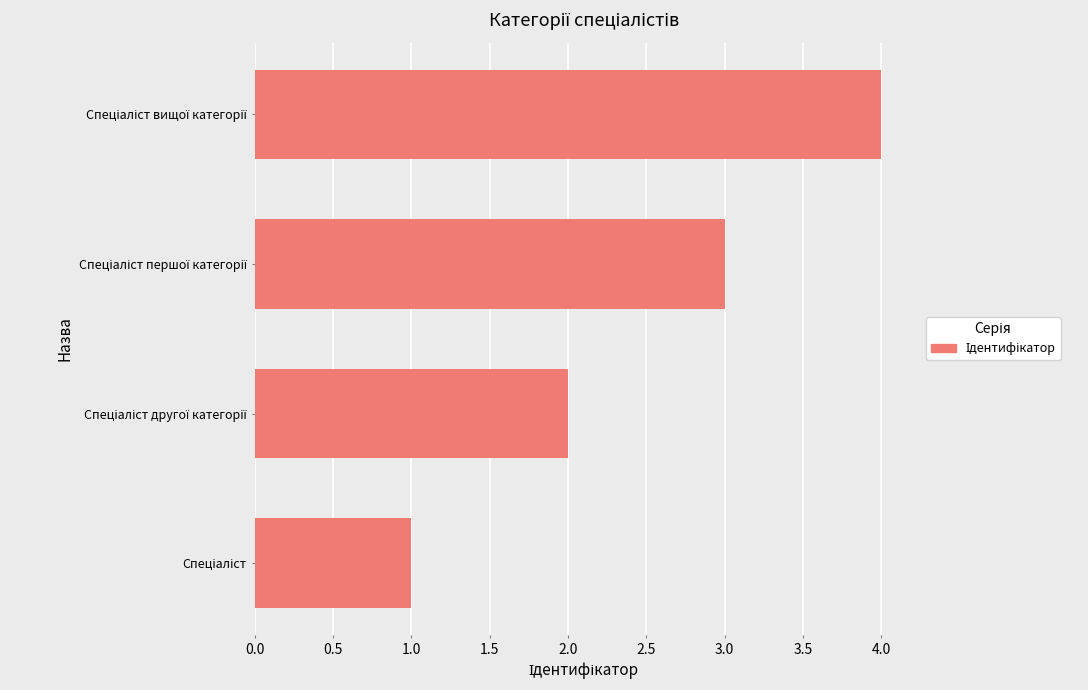

How many data points does each series have?

4